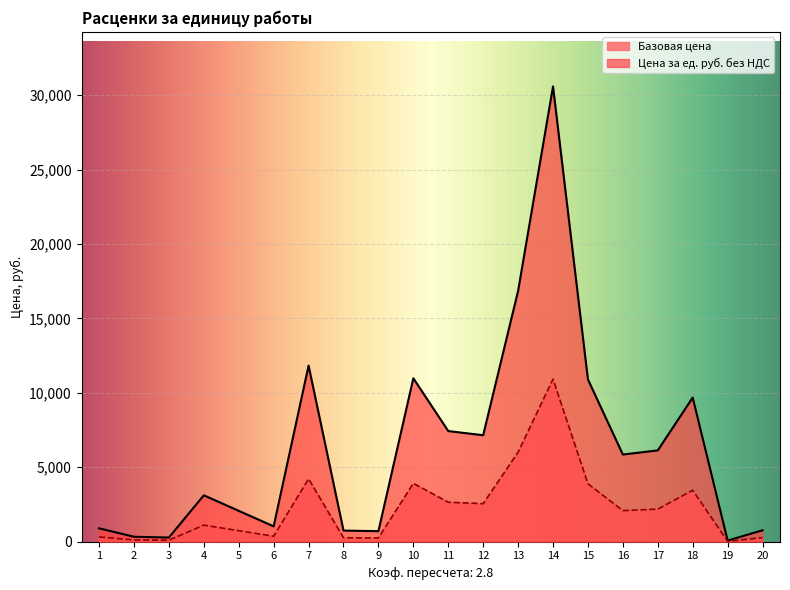

In Цена за ед. руб. без НДС, how many points are higher than both neighbors (excluding endpoints)?

5